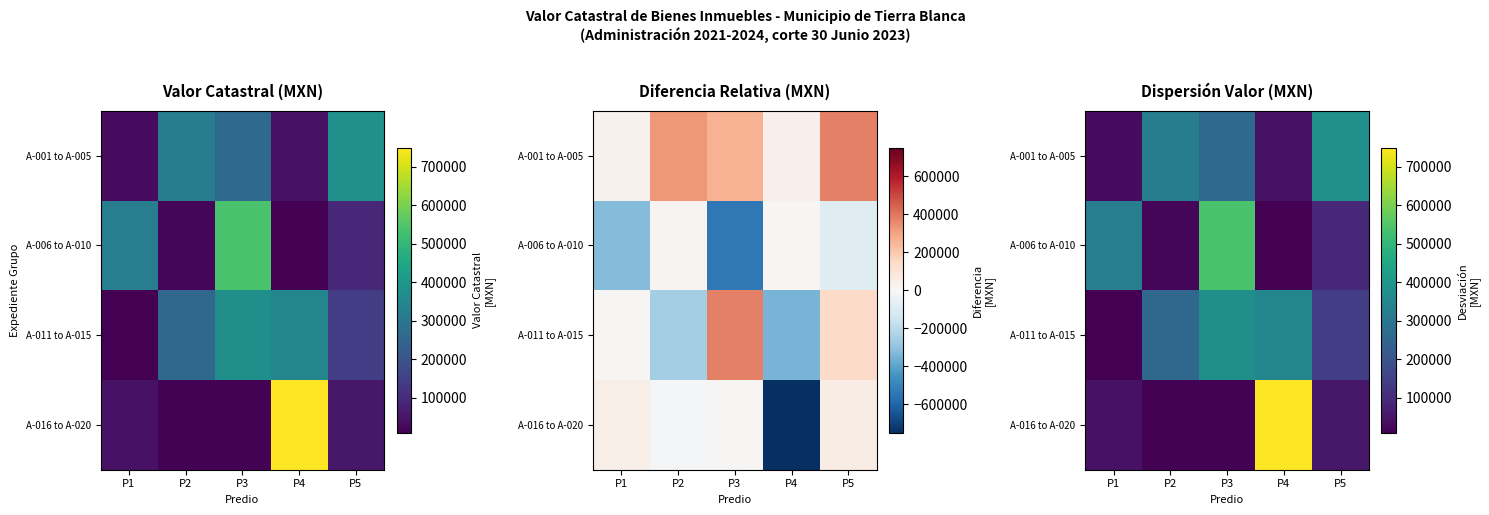

The value of A-011 to A-015 at P3 is 378474.0. True or false?

True